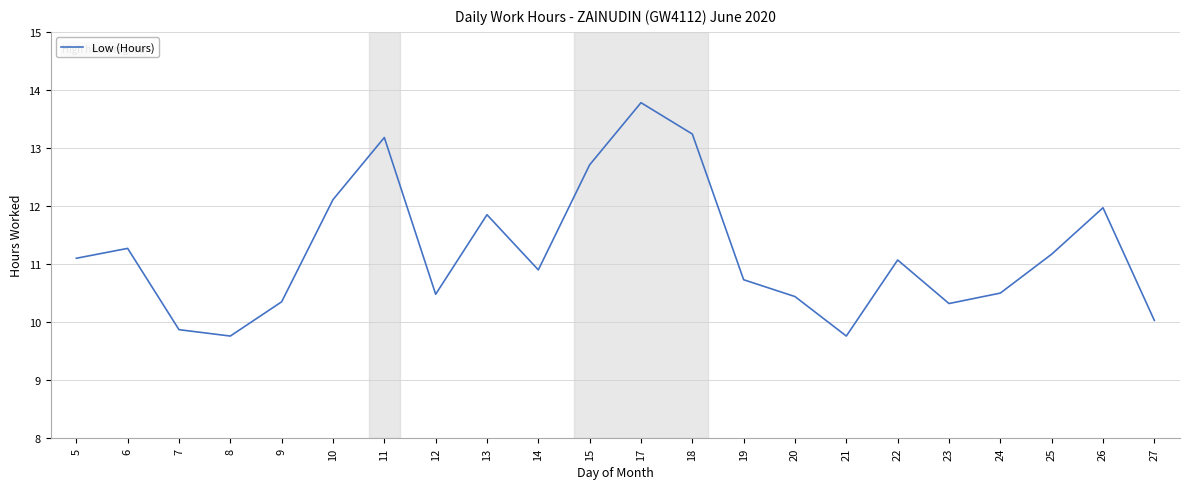

Which category has the highest value across all series?

17